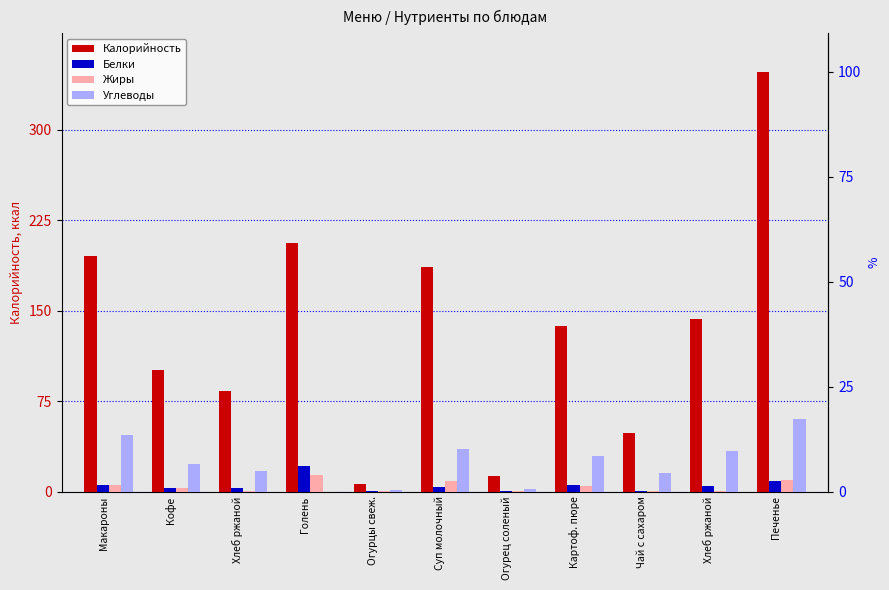

Reading left to right, list all the values displayed in this chart.

Калорийность: Макароны=195.7	Кофе=100.6	Хлеб ржаной=83.2	Голень=206.5	Огурцы свеж.=6.0	Суп молочный=185.9	Огурец соленый=13.0	Картоф. пюре=137.2	Чай с сахаром=48.6	Хлеб ржаной=143.0	Печенье=348.2
Белки: Макароны=5.5	Кофе=3.2	Хлеб ржаной=3.3	Голень=21.1	Огурцы свеж.=0.1	Суп молочный=4.0	Огурец соленый=0.8	Картоф. пюре=5.6	Чай с сахаром=0.1	Хлеб ржаной=4.3	Печенье=8.7
Жиры: Макароны=5.8	Кофе=2.7	Хлеб ржаной=0.4	Голень=13.6	Огурцы свеж.=0.1	Суп молочный=8.4	Огурец соленый=0.1	Картоф. пюре=4.8	Чай с сахаром=0.0	Хлеб ржаной=0.7	Печенье=9.8
Углеводы: Макароны=46.8	Кофе=22.5	Хлеб ржаной=16.7	Голень=0.0	Огурцы свеж.=1.0	Суп молочный=34.9	Огурец соленый=1.7	Картоф. пюре=29.1	Чай с сахаром=15.0	Хлеб ржаной=33.7	Печенье=60.0